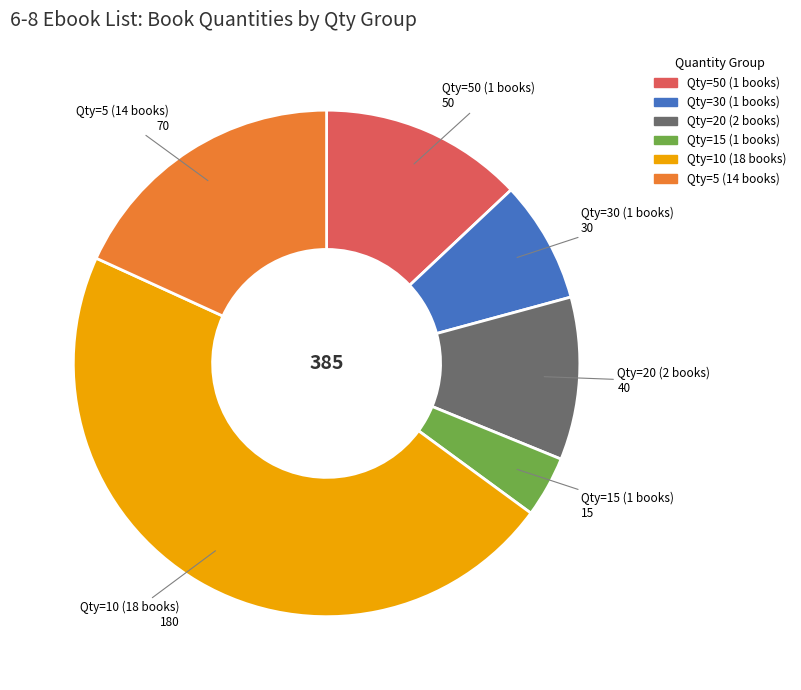

Is there any slice that represents more than half of the pie?

No